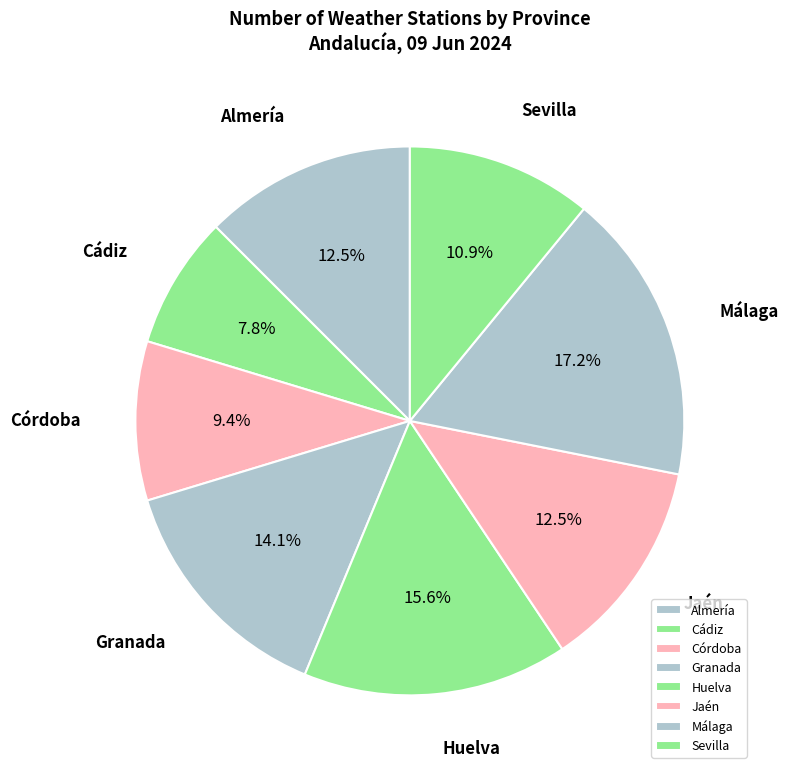

What is the ratio of the value at Almería to the value at Sevilla?

1.1